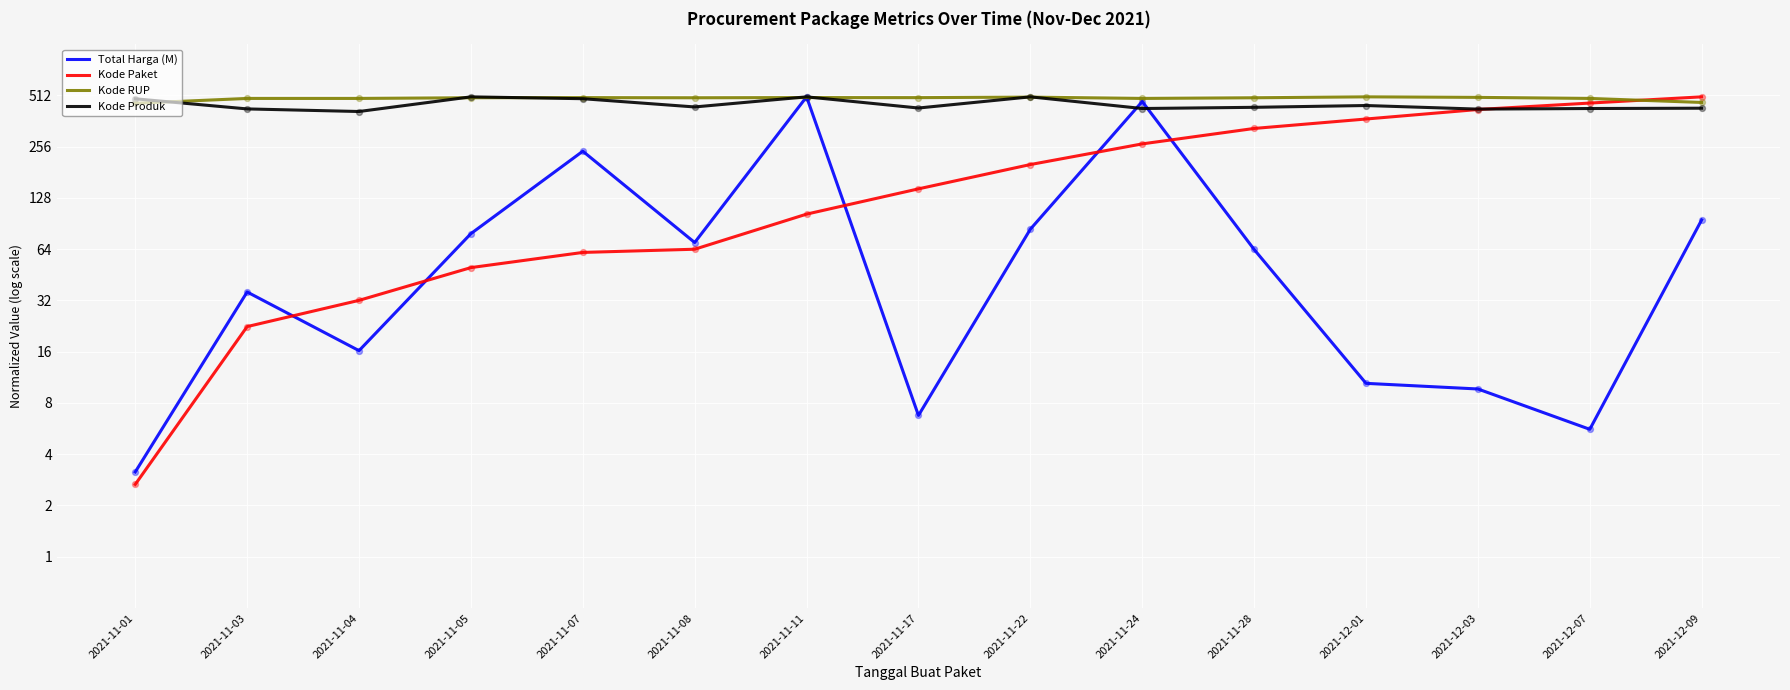

Is the value of Kode Paket at 2021-12-09 greater than the value of Kode Produk at 2021-12-07?

Yes